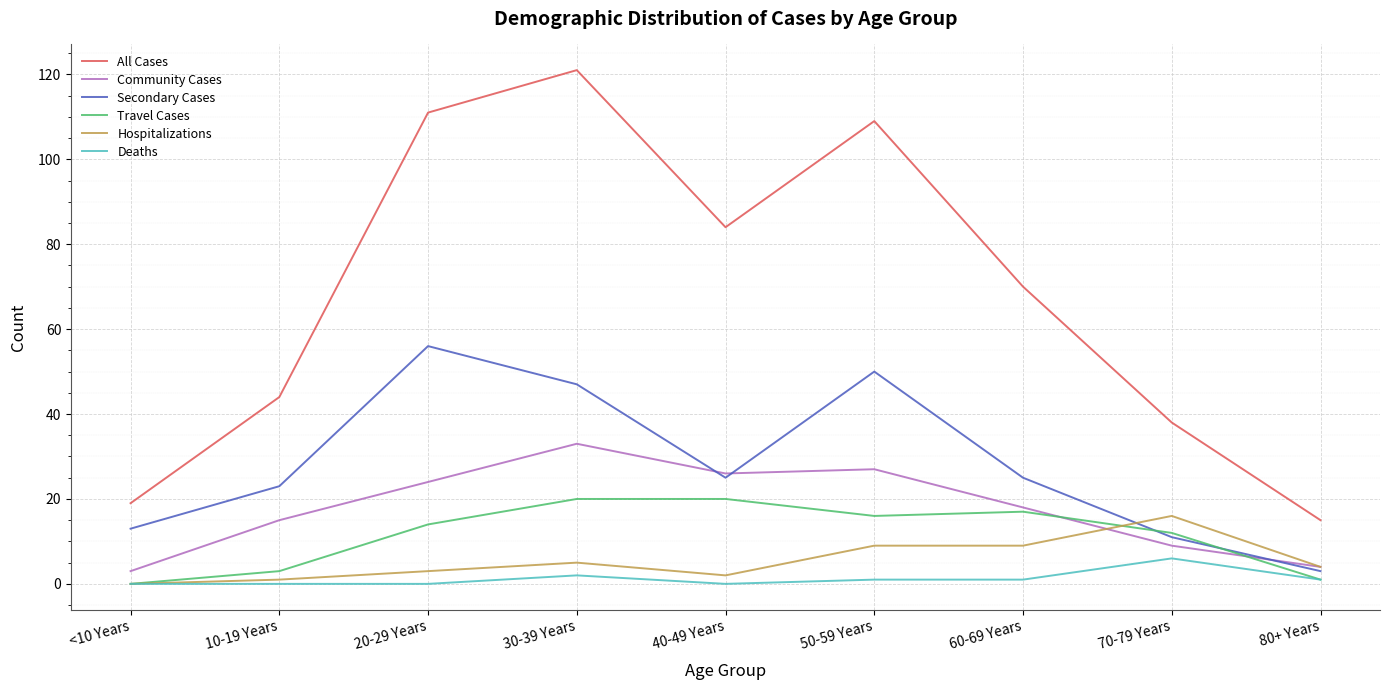

What is the difference between the highest and lowest values at 40-49 Years?

84